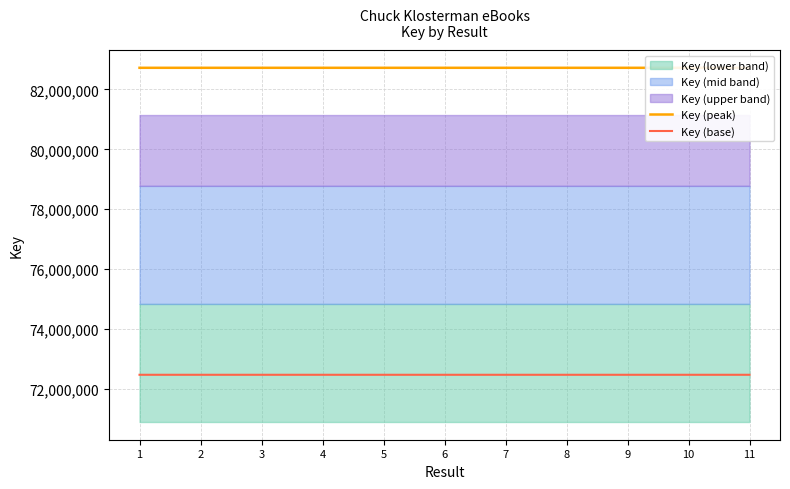

How many interior local peaks does the Key (peak) series have?

3